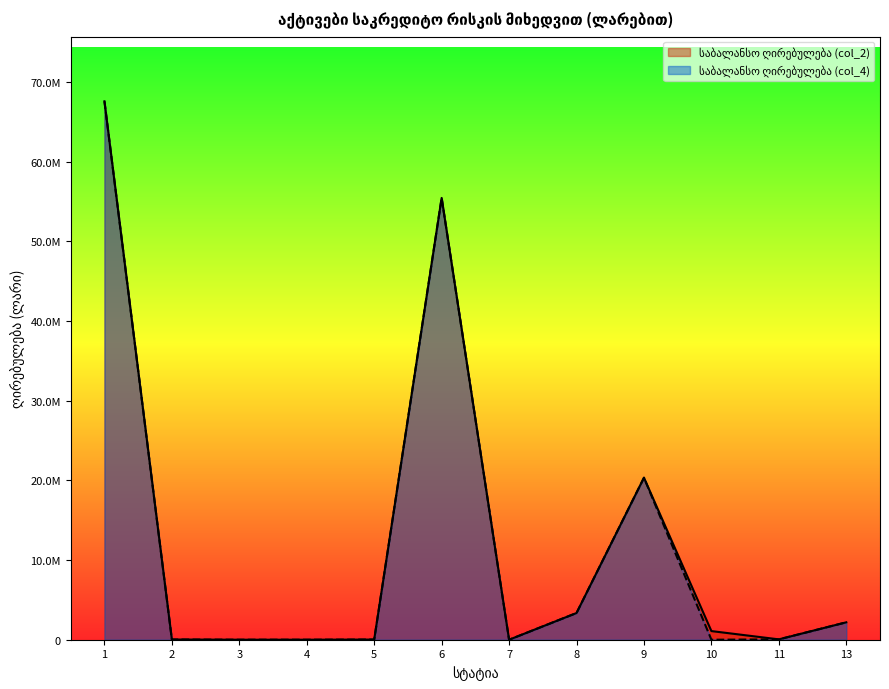

Which series has the widest spread of values?

საბალანსო ღირებულება (col_4)